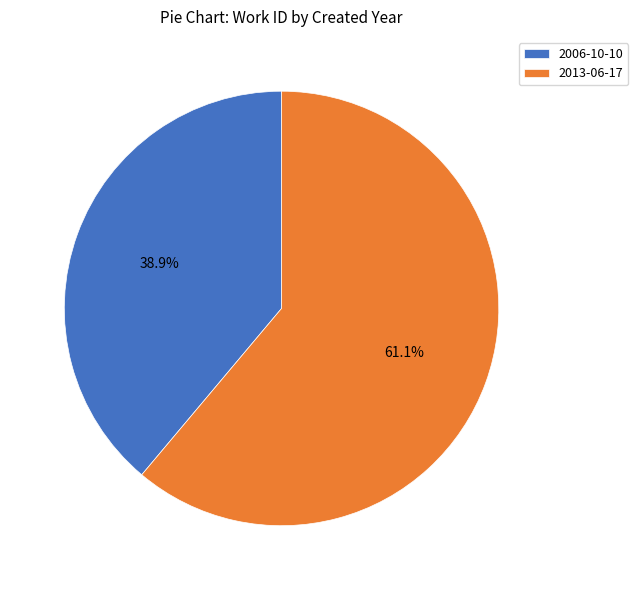

What portion of the pie excludes 2006-10-10?

61.1%